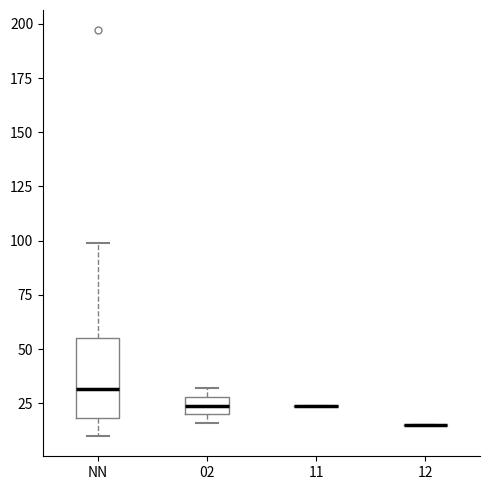

Reading left to right, transcribe this box plot: for each box, give where its median line is, the range the box spans, and where its two whiskers end, as read against the y-axis. The values are not printed on the chart, so give them approximately, as read against the axis.

NN: median 30, box 20 to 55, whiskers 10 to 100
02: median 25, box 20 to 30, whiskers 15 to 30 (just above the box's upper edge)
11: box collapsed to a line at 25, whiskers 25 to 25
12: box collapsed to a line at 15, whiskers 15 to 15